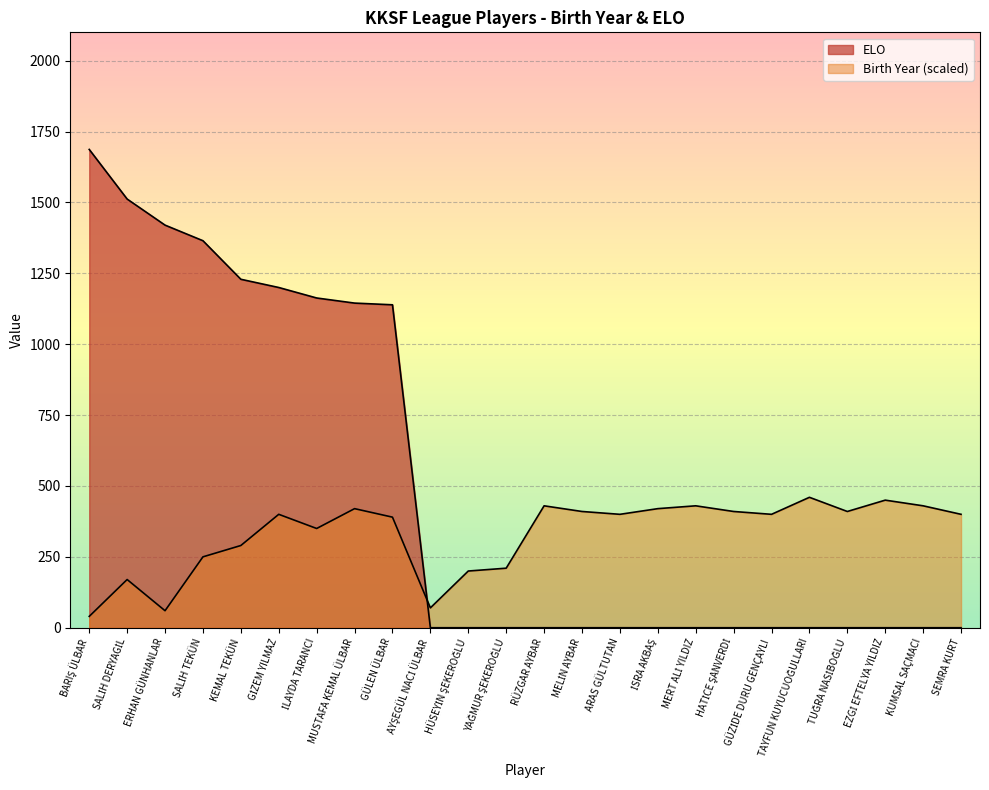

What position from the right is TUĞRA NASİBOĞLU?

4